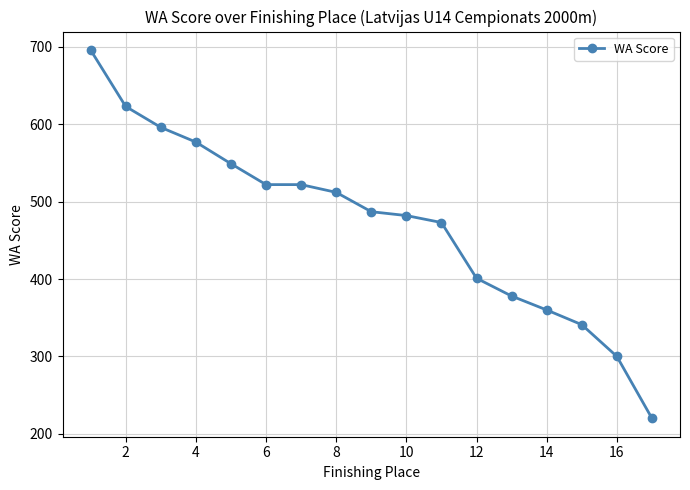

How many series are shown in this chart?

1